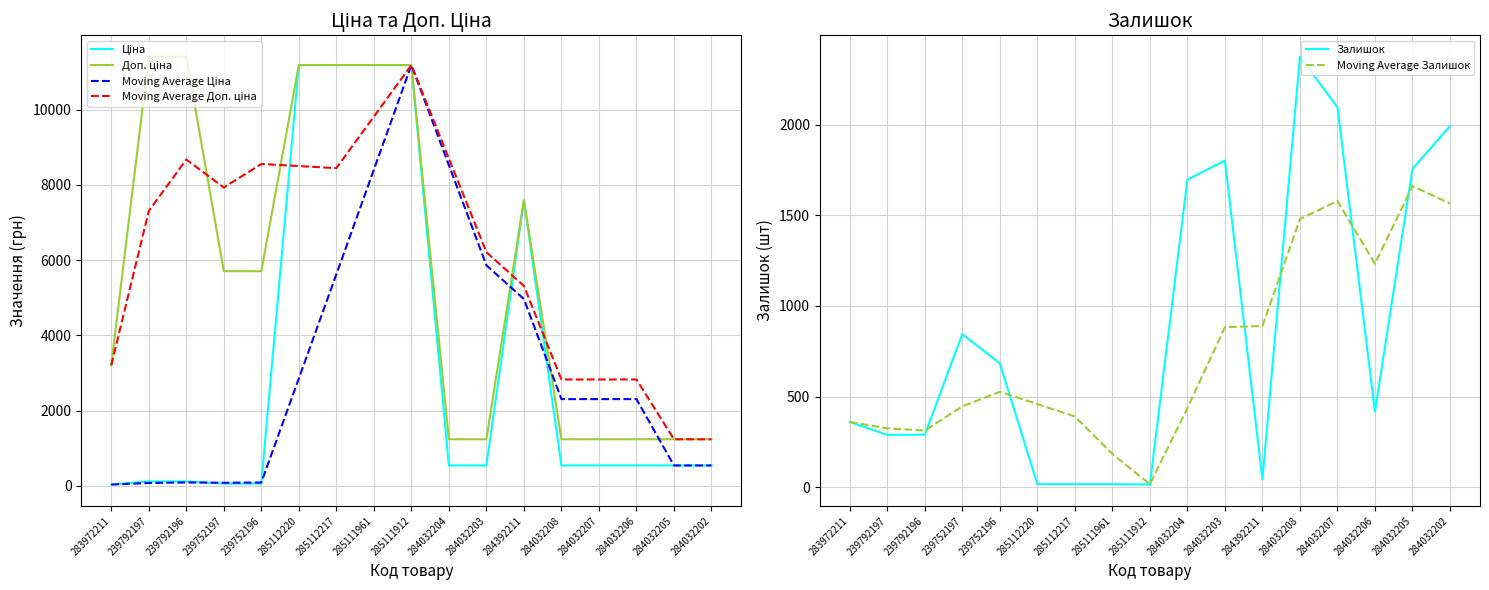

What is the minimum value for Moving Average Залишок?

16.5